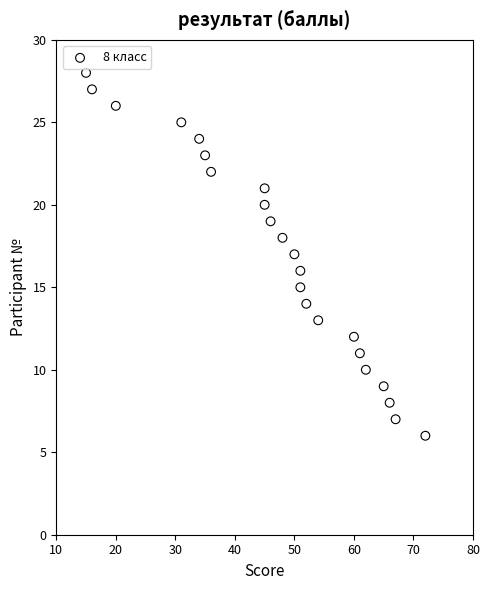

What is the range of X values (max minus min)?

57